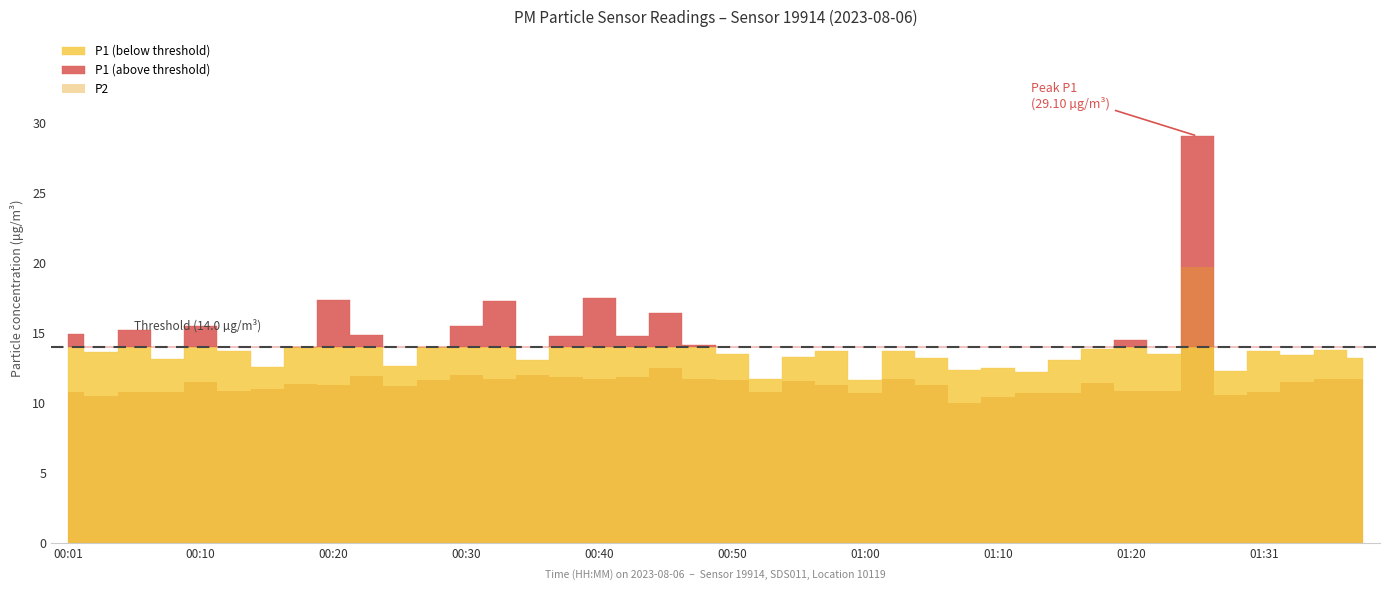

Reading left to right, transcribe all the data shown in this chart.

P1: 00:01=14.9	00:03=13.6	00:05=15.2	00:08=13.1	00:10=15.5	00:13=13.7	00:15=12.6	00:18=14.0	00:20=17.4	00:23=14.9	00:25=12.7	00:28=14.0	00:30=15.5	00:33=17.3	00:35=13.1	00:38=14.8	00:40=17.5	00:43=14.8	00:45=16.4	00:48=14.2	00:50=13.5	00:53=11.7	00:55=13.3	00:57=13.7	01:00=11.7	01:02=13.7	01:05=13.2	01:07=12.4	01:10=12.5	01:13=12.2	01:15=13.1	01:18=13.9	01:20=14.5	01:23=13.5	01:25=29.1	01:28=12.3	01:31=13.7	01:33=13.5	01:36=13.8	01:38=13.2
P2: 00:01=10.8	00:03=10.5	00:05=10.8	00:08=10.8	00:10=11.5	00:13=10.8	00:15=11.0	00:18=11.4	00:20=11.3	00:23=12.0	00:25=11.2	00:28=11.6	00:30=12.0	00:33=11.7	00:35=12.0	00:38=11.9	00:40=11.7	00:43=11.9	00:45=12.5	00:48=11.7	00:50=11.6	00:53=10.8	00:55=11.6	00:57=11.3	01:00=10.7	01:02=11.7	01:05=11.3	01:07=10.0	01:10=10.4	01:13=10.7	01:15=10.7	01:18=11.5	01:20=10.8	01:23=10.8	01:25=19.7	01:28=10.6	01:31=10.8	01:33=11.5	01:36=11.7	01:38=11.7